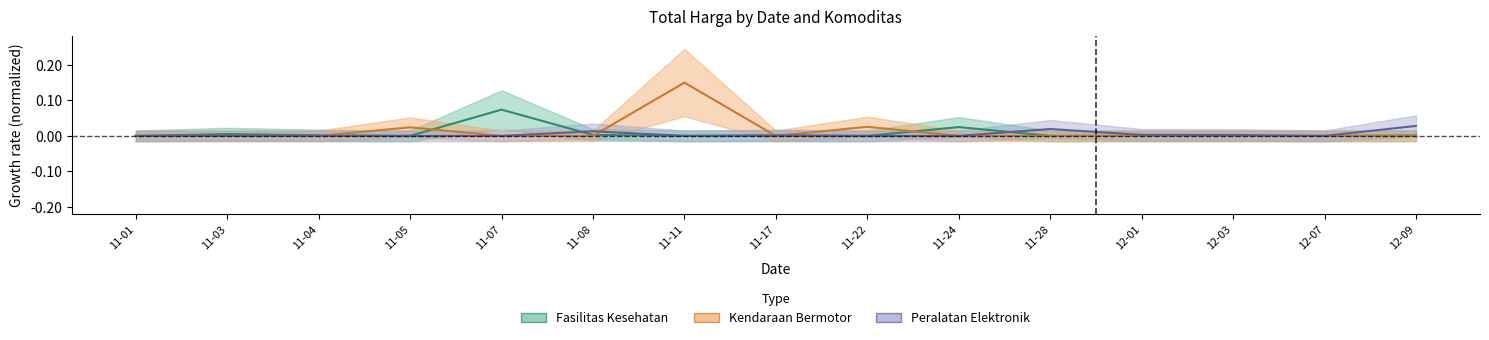

Does the chart display data point markers on the line(s)?

No